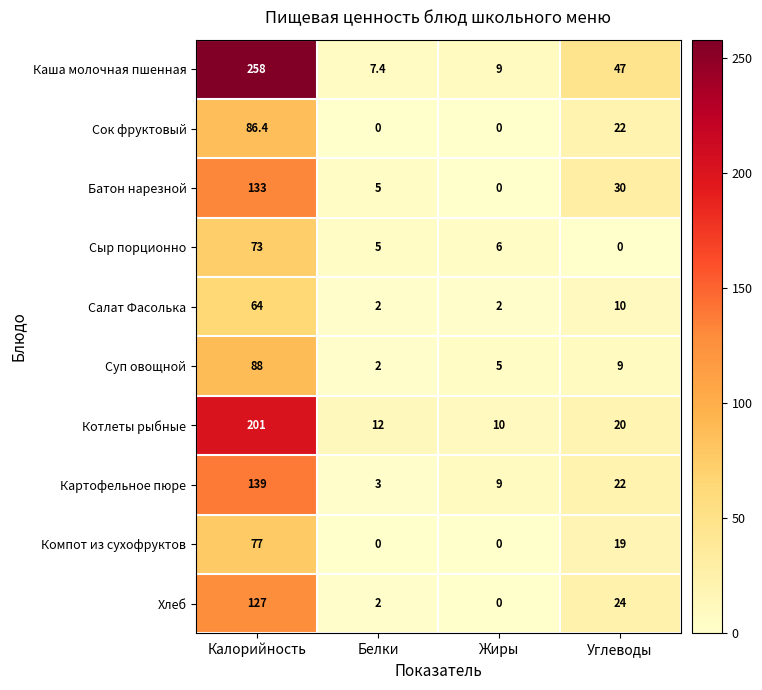

List the series in order of their peak value, highest first.

Каша молочная пшенная, Котлеты рыбные, Картофельное пюре, Батон нарезной, Хлеб, Суп овощной, Сок фруктовый, Компот из сухофруктов, Сыр порционно, Салат Фасолька